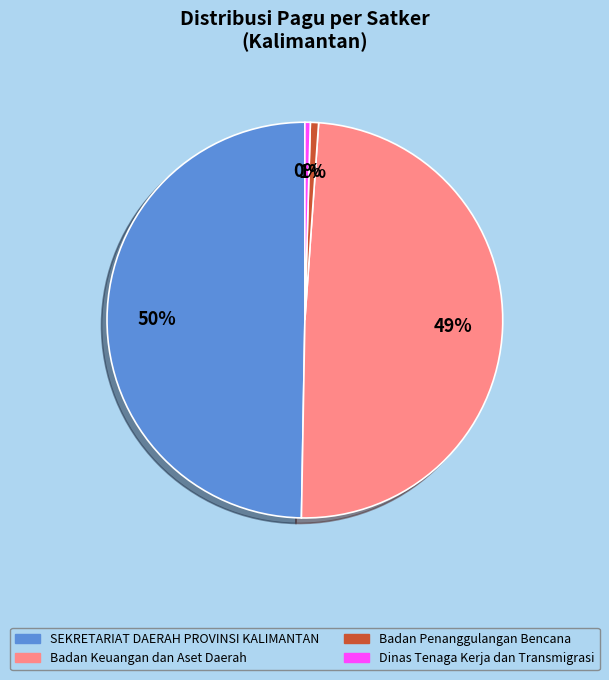

Is there a majority slice in this chart?

No